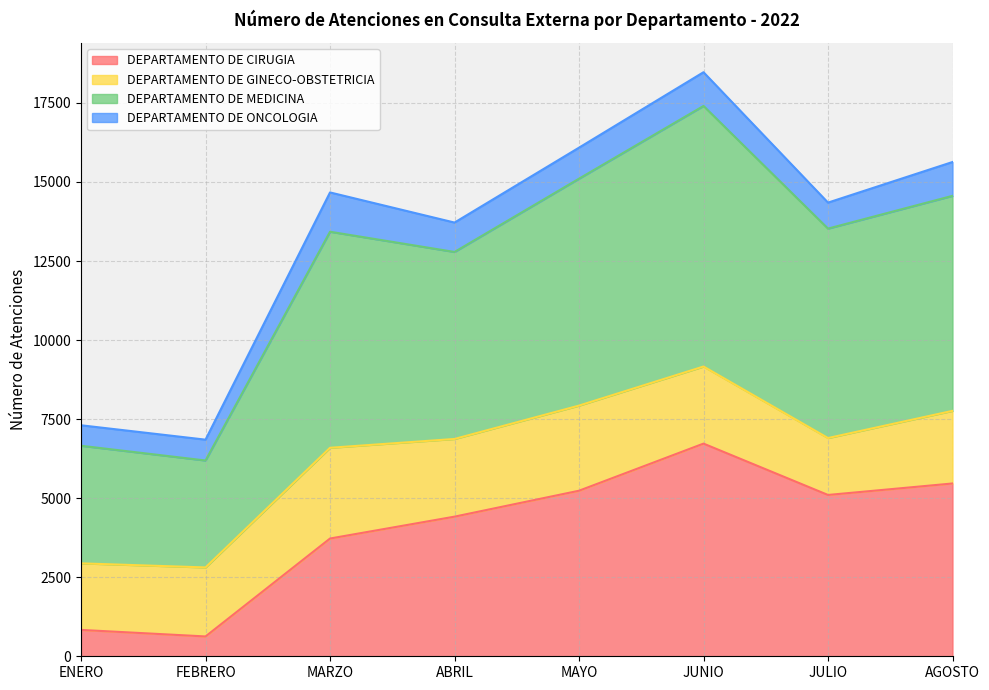

What is the maximum value for DEPARTAMENTO DE CIRUGIA?

6726